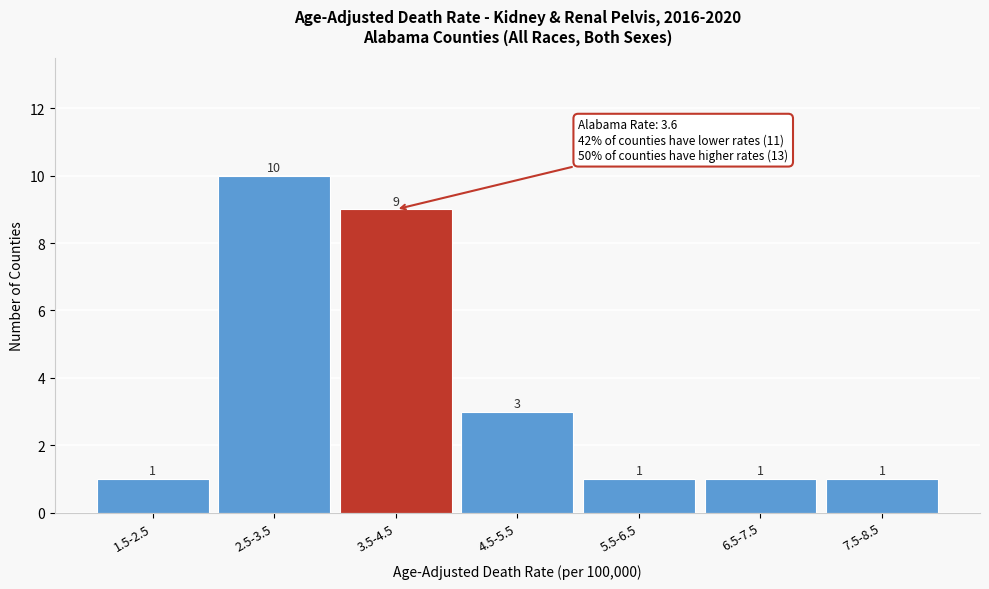

Reading right to left, transcribe all the data shown in this chart.

1	1	1	3	9	10	1